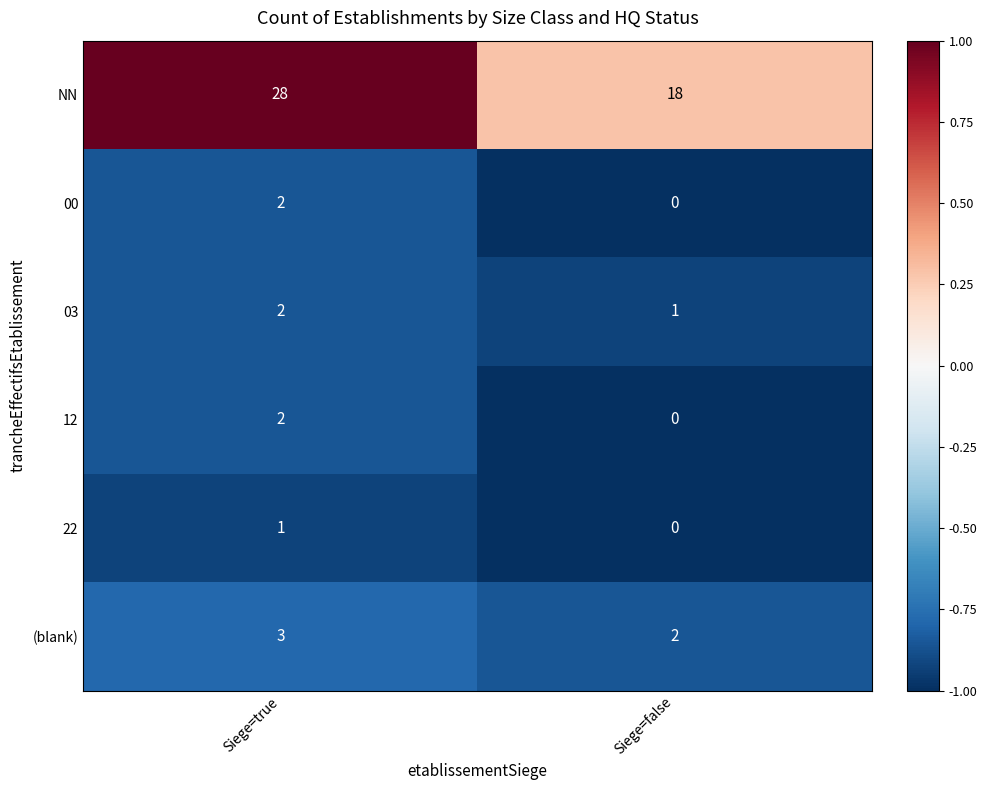

Read the (blank) value at Siege=true.

3